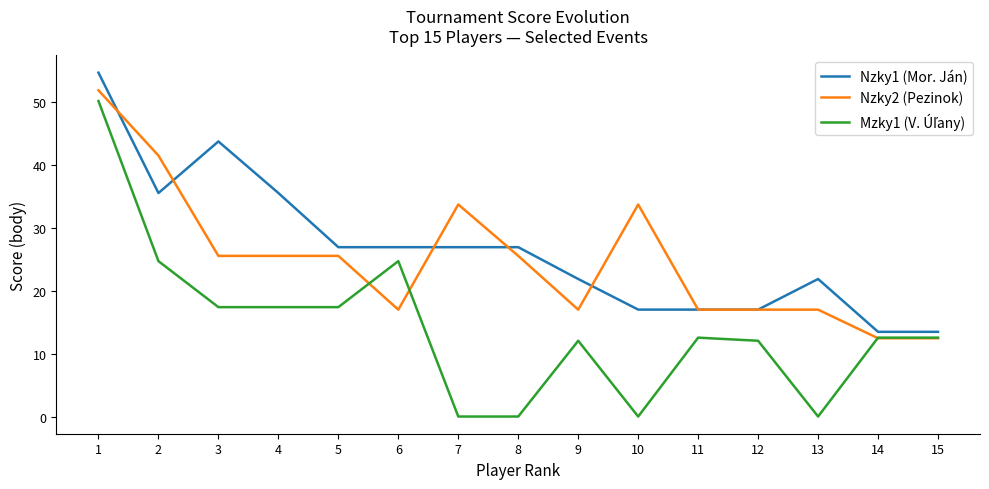

The Nzky1 (Mor. Ján) series shows 26.9 at 7. True or false?

True